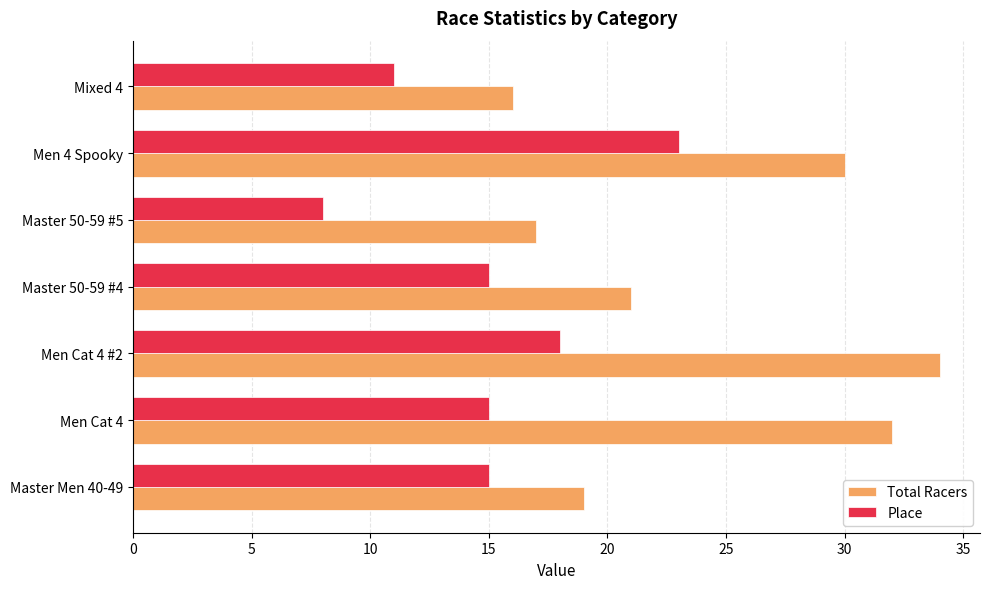

How many distinct data groups are displayed?

2